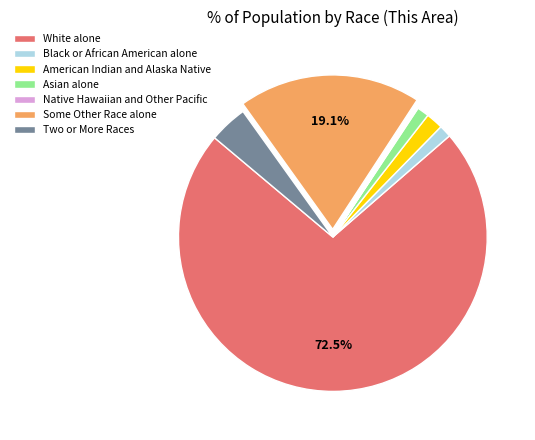

What is the largest slice in the pie chart?

White alone